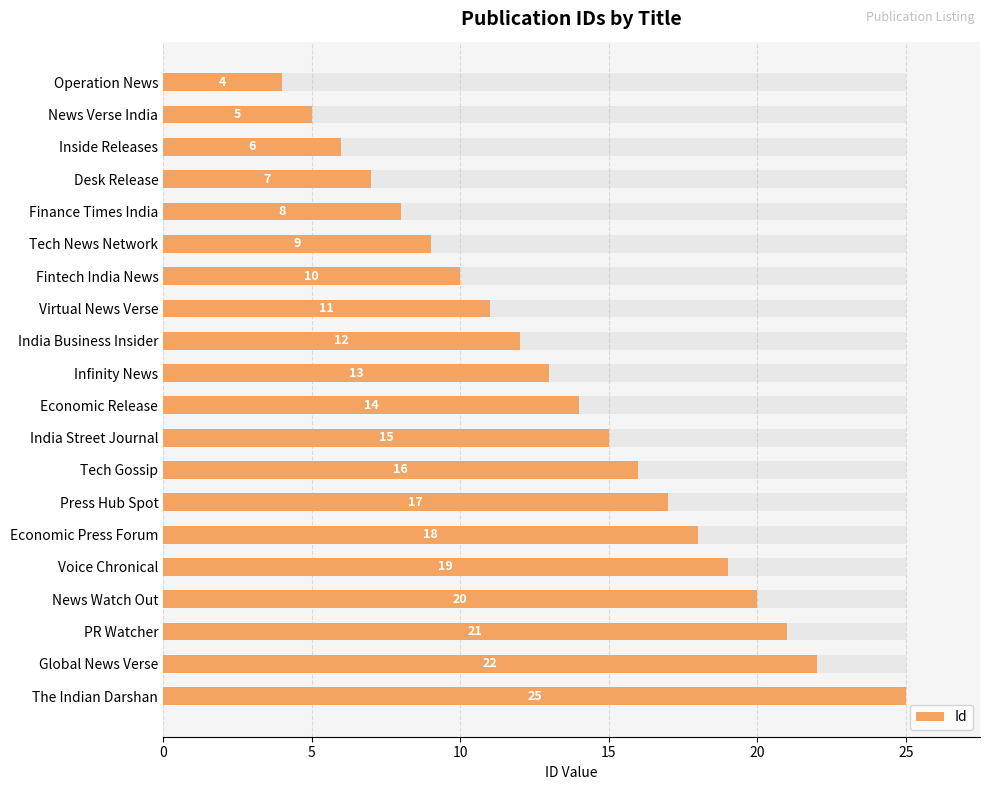

Where is the data nearest to the value 14?

Economic Release